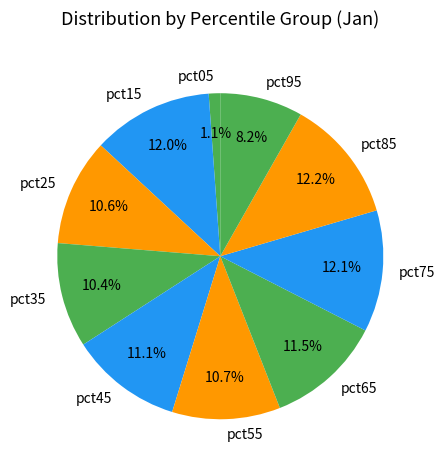

What percentage is the pct55 slice, to the nearest percent?

11%